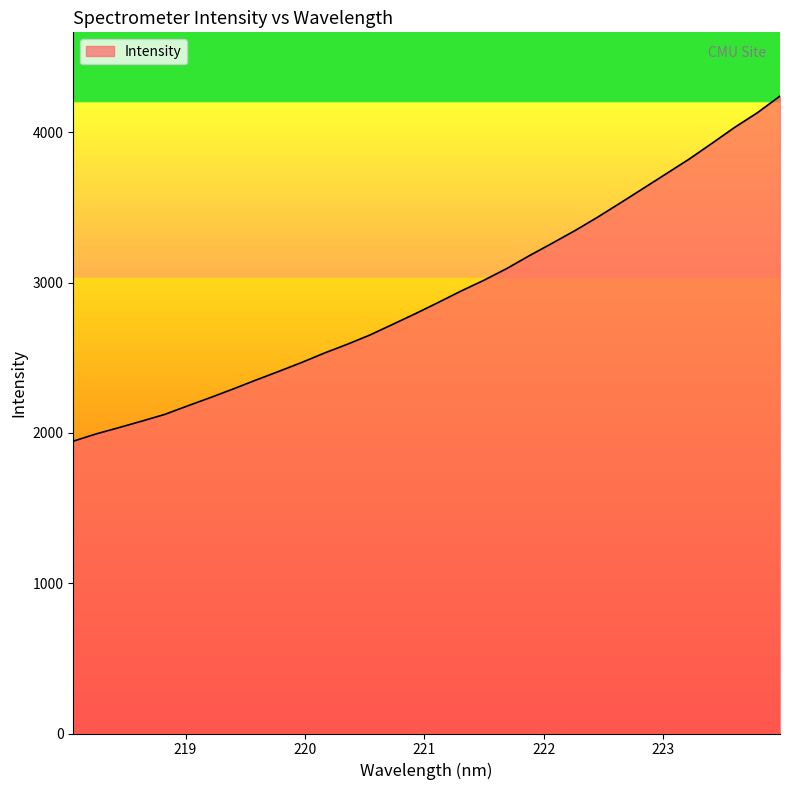

What is the smallest value displayed?

1945.5